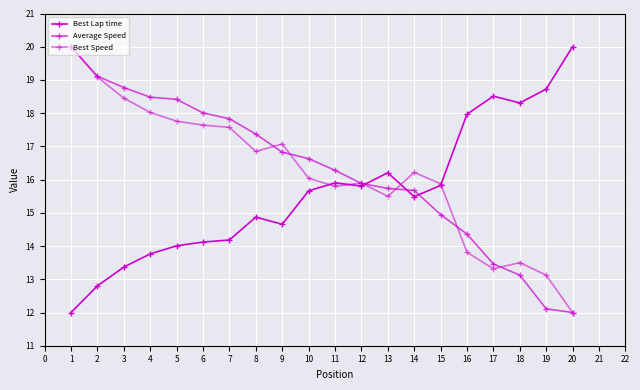

How many intersections are there between Best Speed and Average Speed?

7